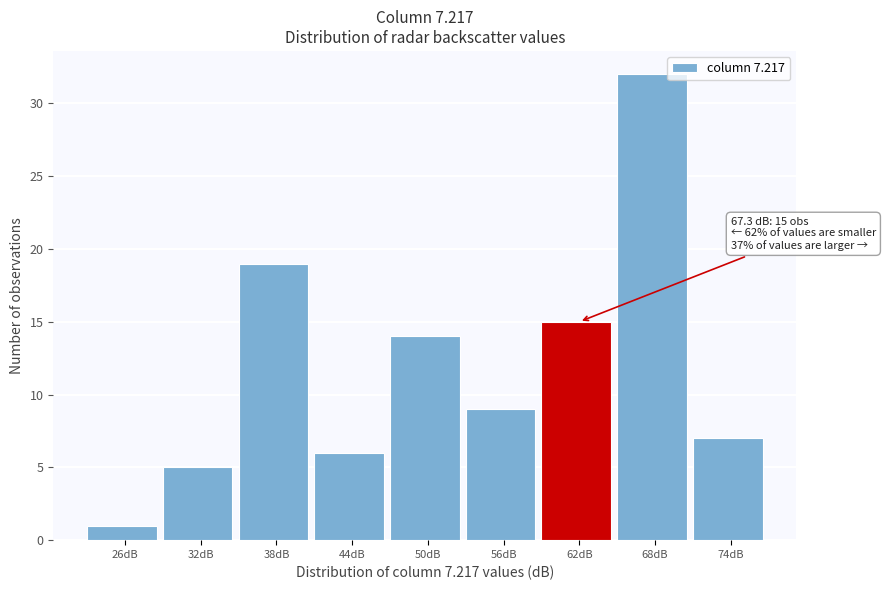

Reading left to right, what are all the values shown in this chart?

26dB=1	32dB=5	38dB=19	44dB=6	50dB=14	56dB=9	62dB=15	68dB=32	74dB=7